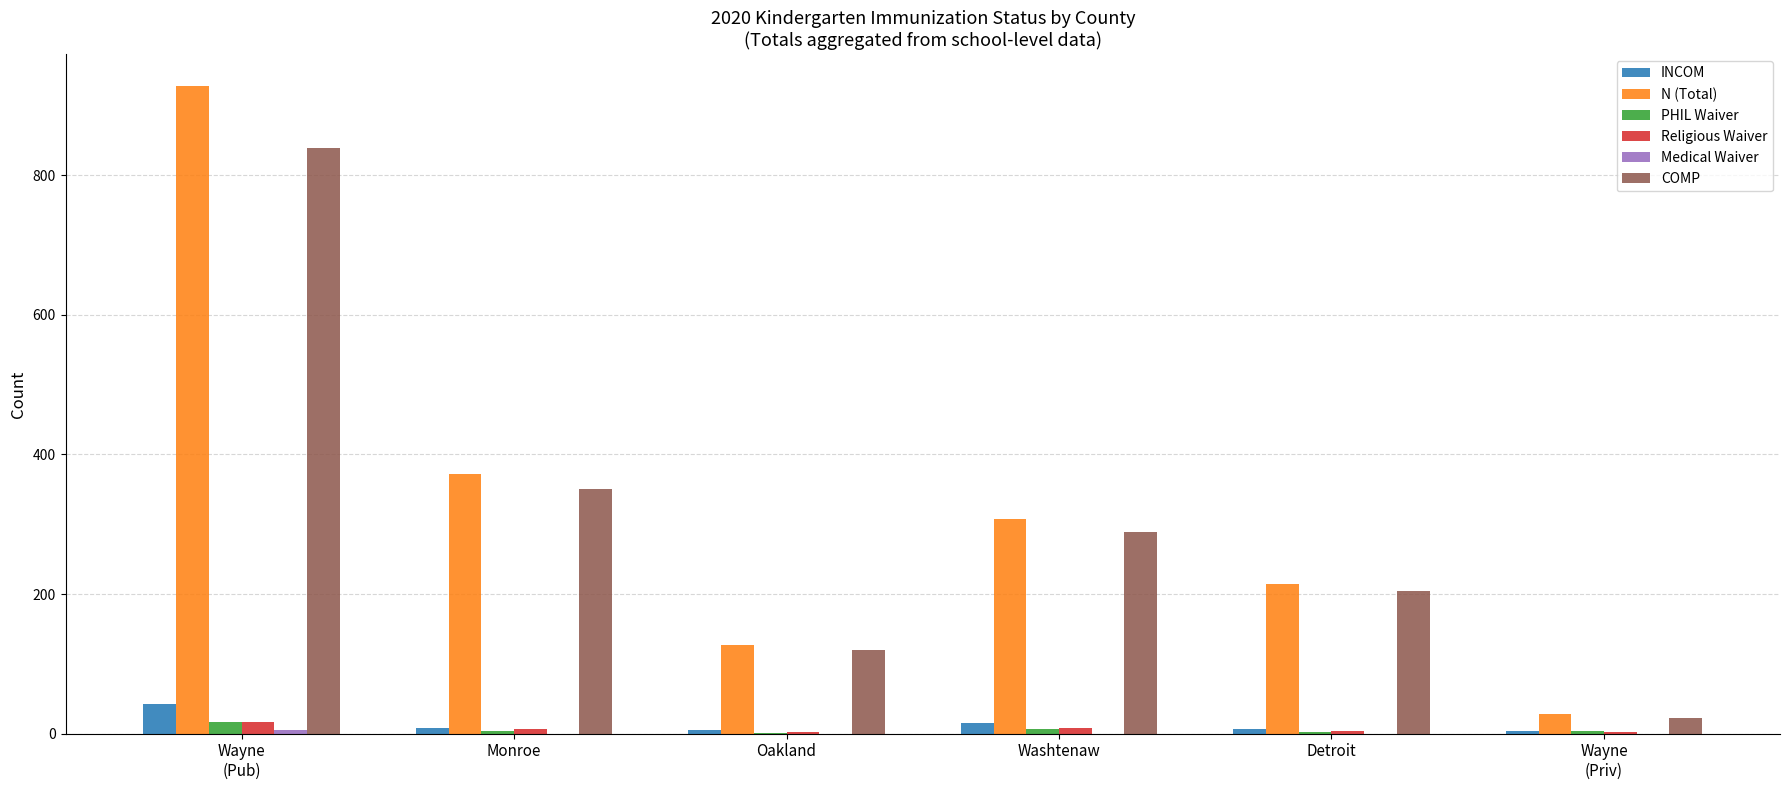

What is the greatest value displayed?

927